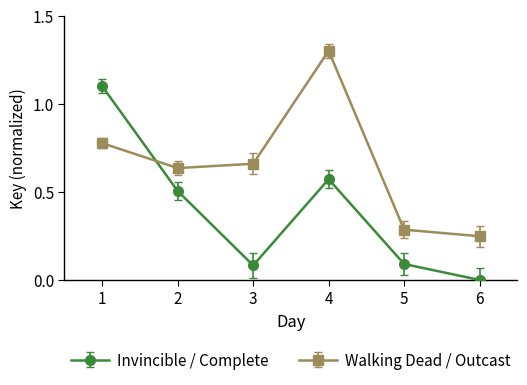

Is it true that Walking Dead / Outcast equals 1.2 at 1?

False